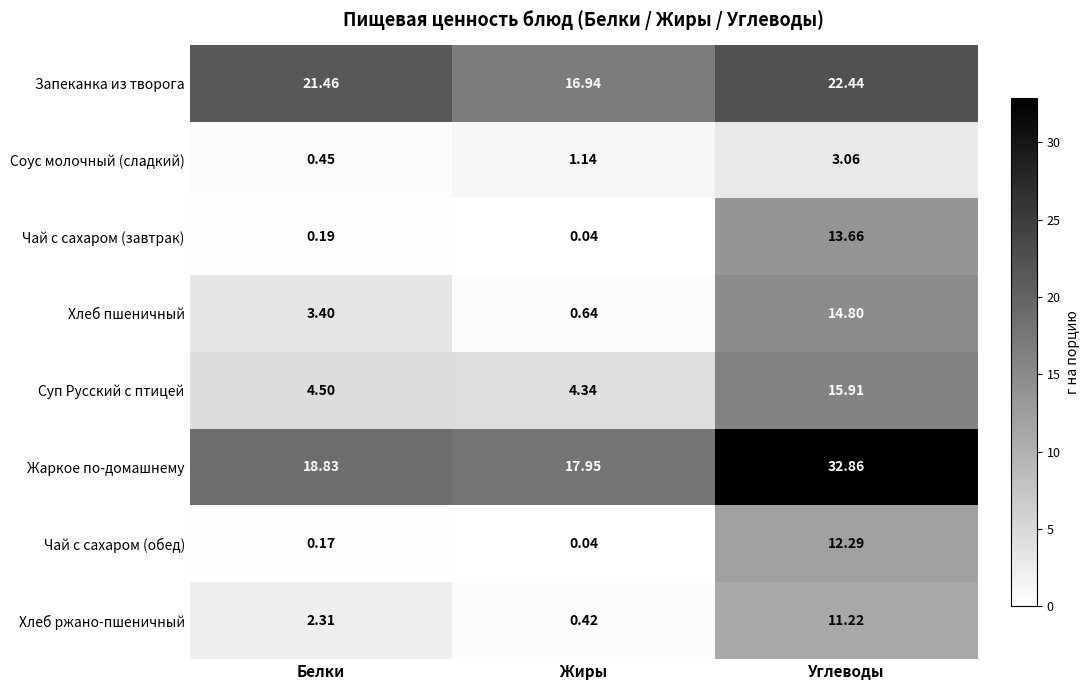

Which label corresponds to the largest value in the chart?

Углеводы